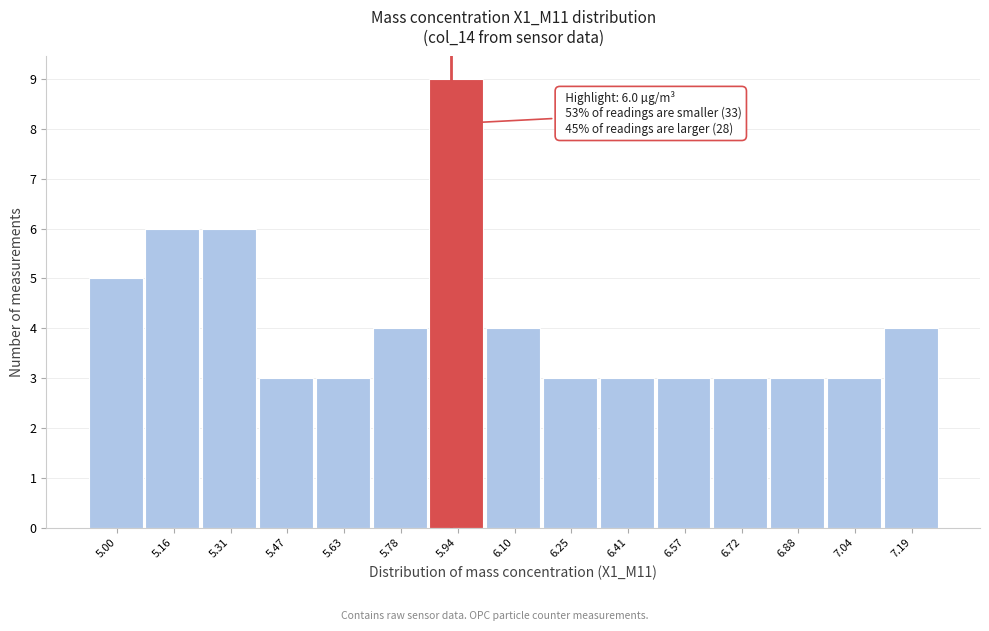

Reading right to left, transcribe all the data shown in this chart.

7.19=4	7.04=3	6.88=3	6.72=3	6.57=3	6.41=3	6.25=3	6.10=4	5.94=9	5.78=4	5.63=3	5.47=3	5.31=6	5.16=6	5.00=5